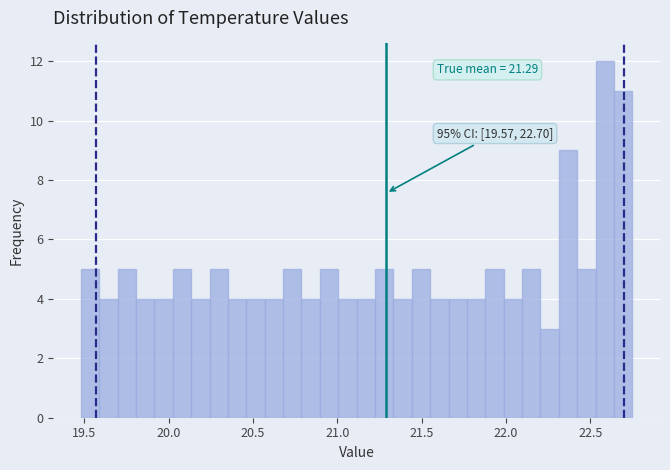

Around what value on the x-axis is the tallest bar? Give the approximate position of its centre, as read against the axis.

22.60